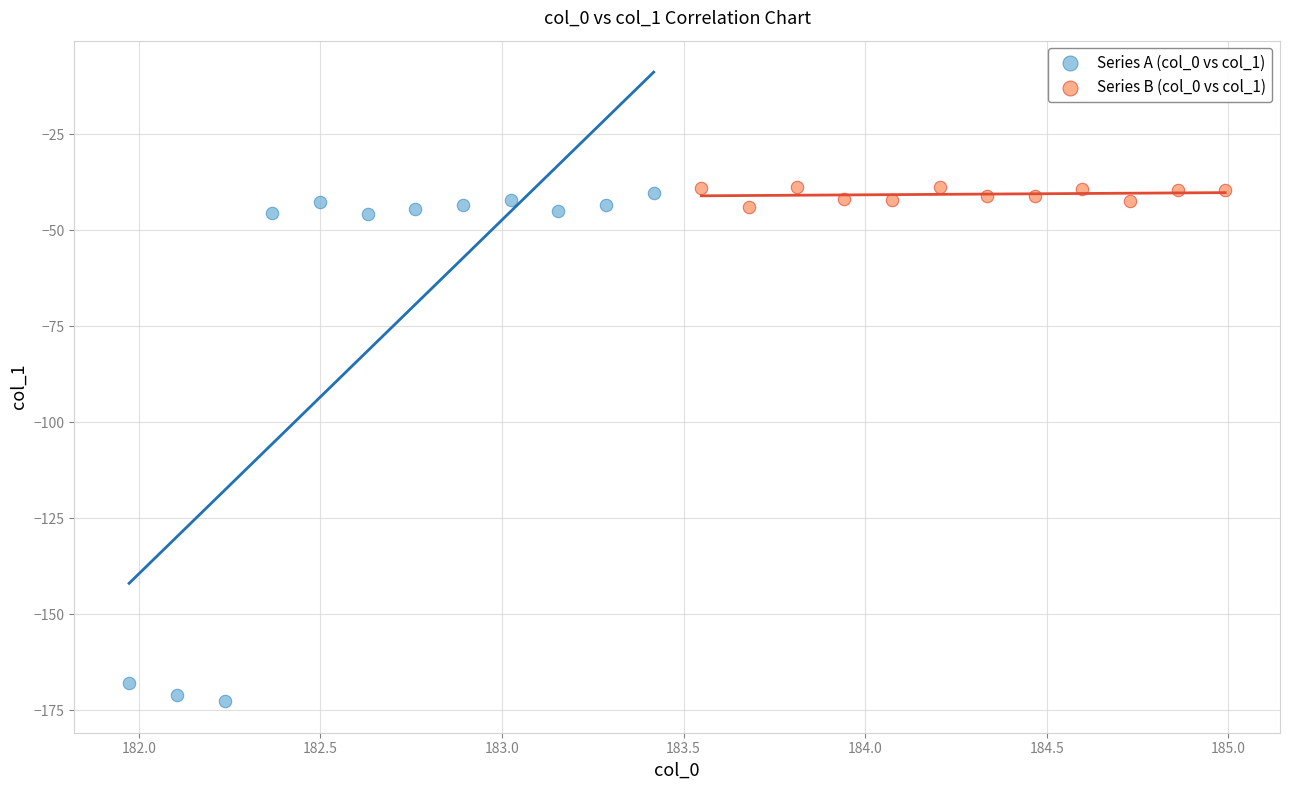

Which series has the largest Y range (max minus min)?

Series A (col_0 vs col_1)